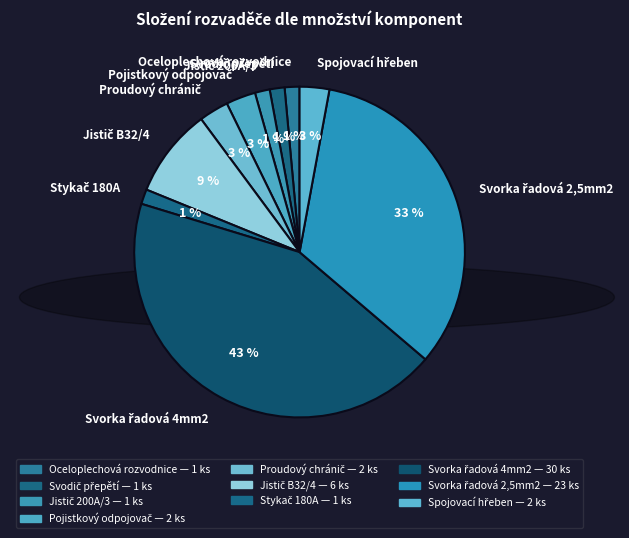

Count the number of slices in the pie.

10